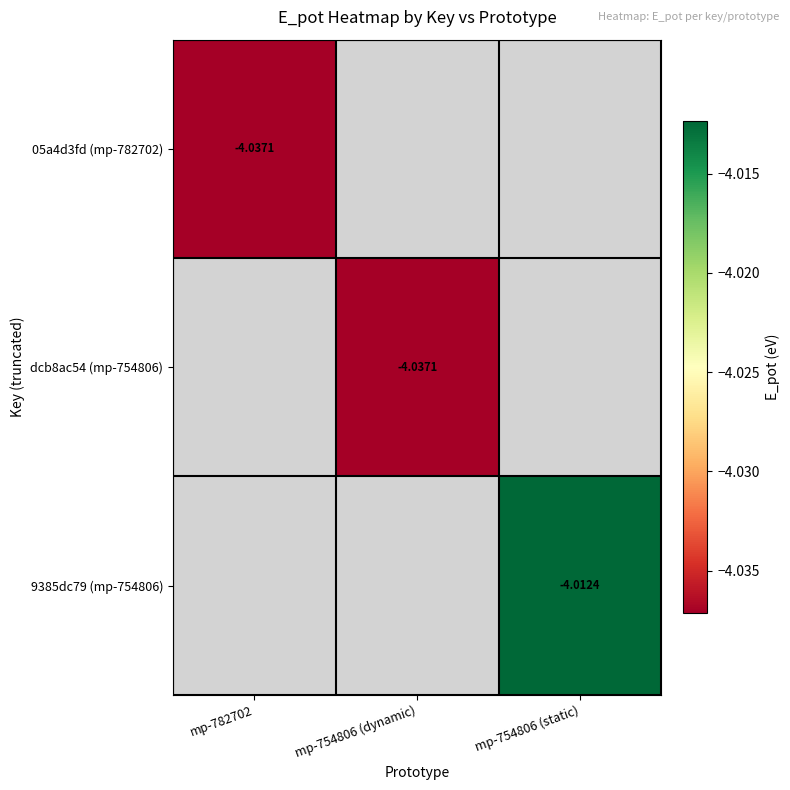

Which series has the largest range (max minus min)?

05a4d3fd (mp-782702)